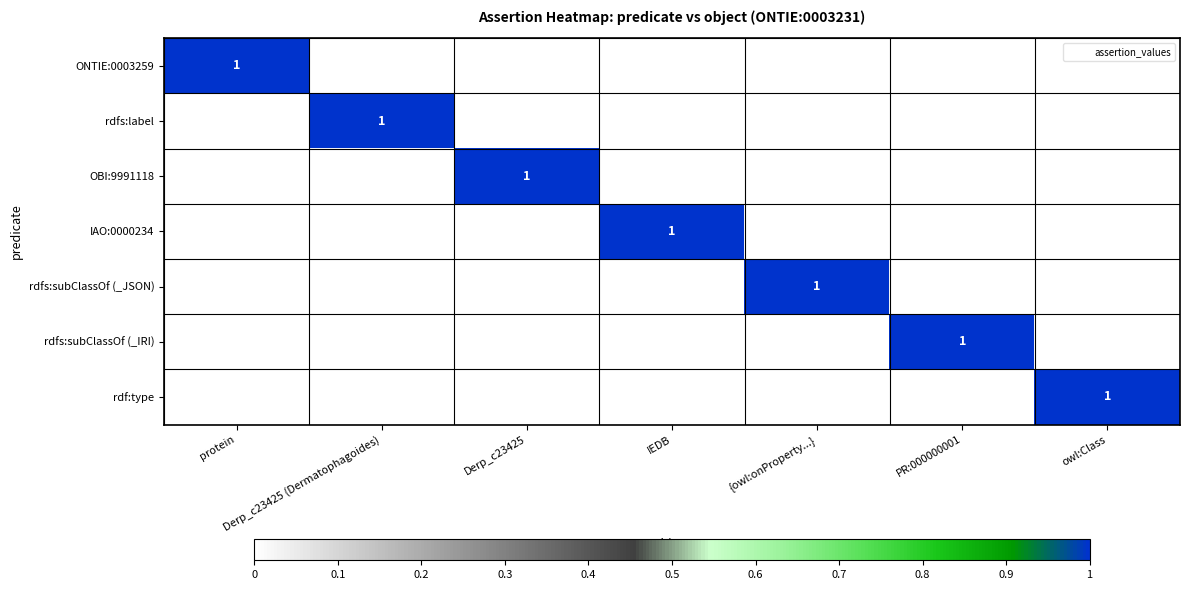

How many positive values does the ONTIE:0003259 series have?

1